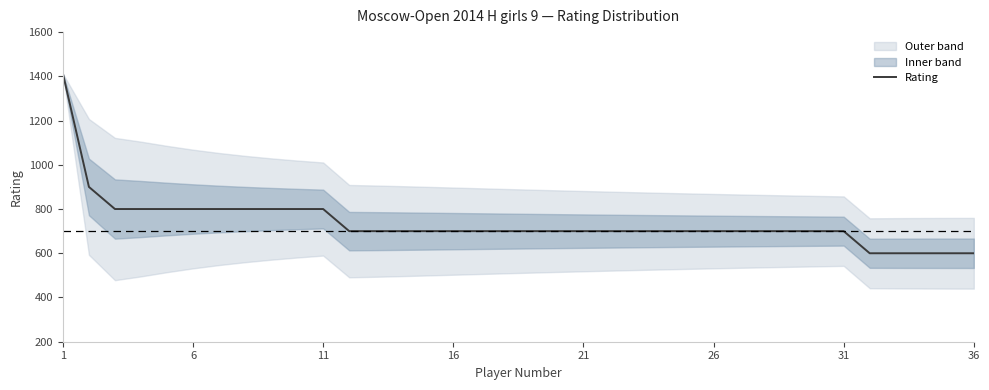

Reading left to right, transcribe all the data shown in this chart.

1412	900	800	800	800	800	800	800	800	800	800	700	700	700	700	700	700	700	700	700	700	700	700	700	700	700	700	700	700	700	700	600	600	600	600	600